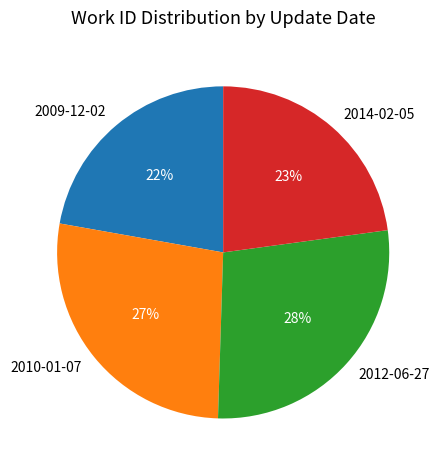

Which has a higher value, 2009-12-02 or 2012-06-27?

2012-06-27